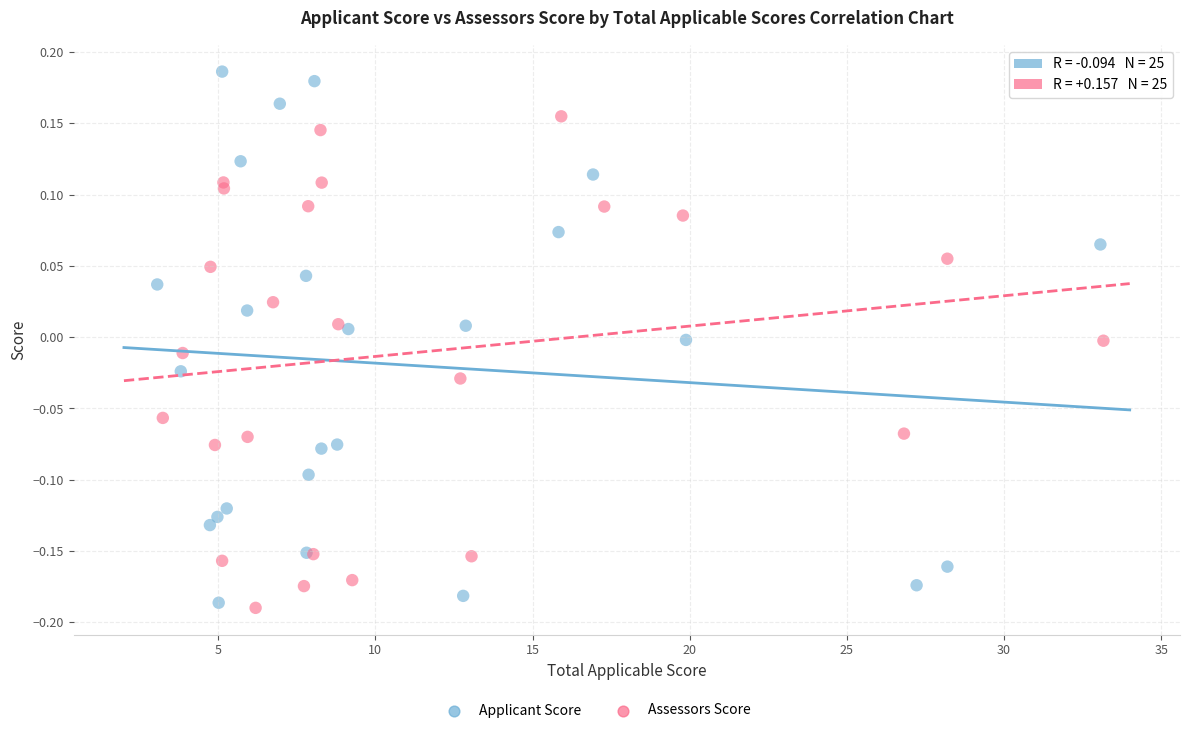

Which series contains the lowest Y value?

Assessors Score